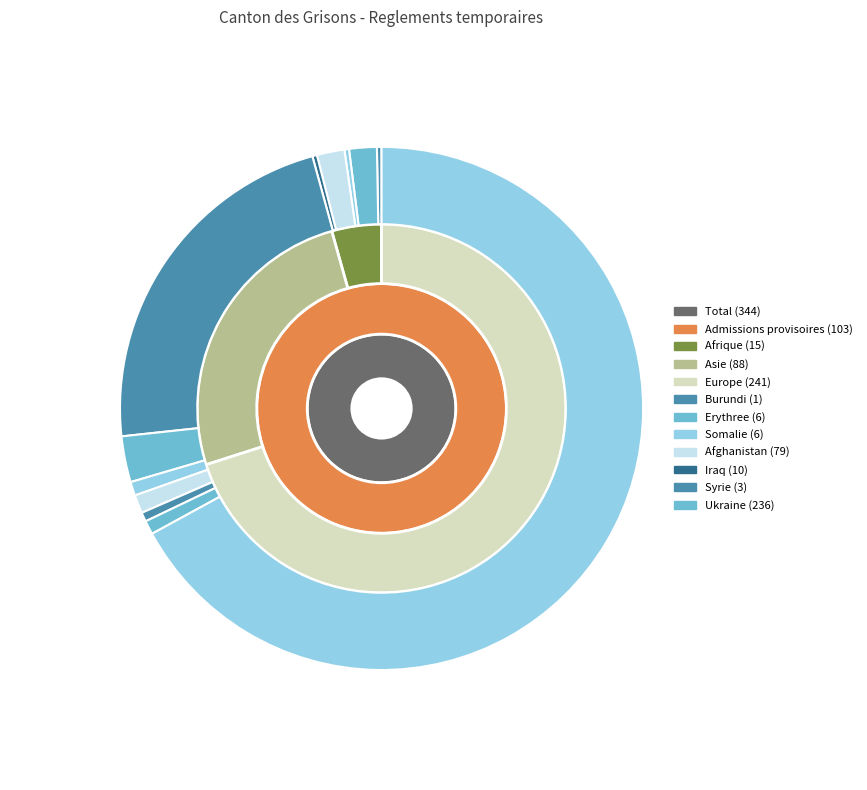

Rank the categories by Europe value from highest to lowest.

2, 0, 1, 3